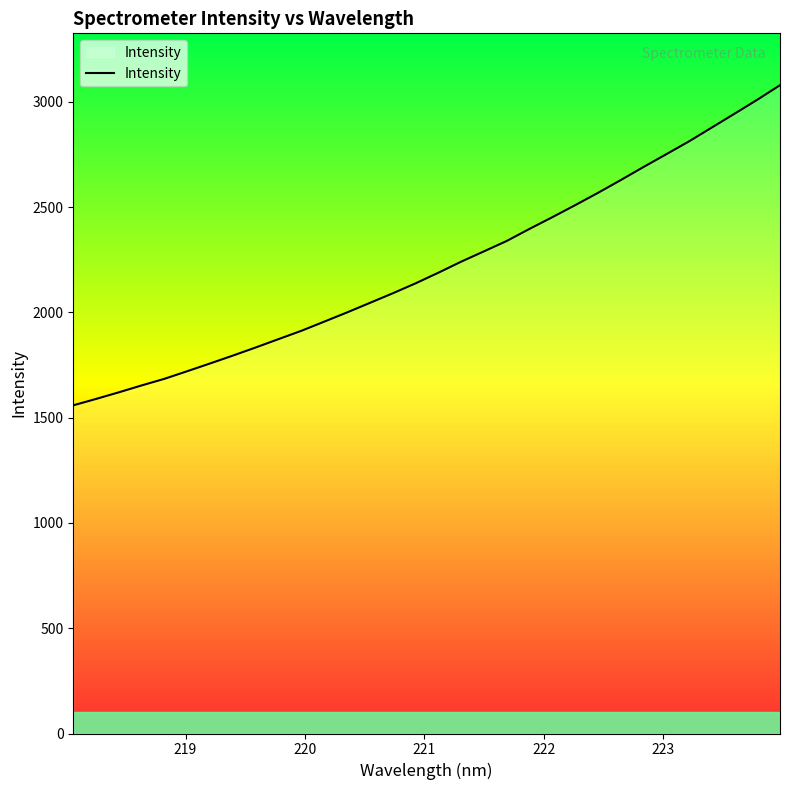

What is the maximum value shown in the chart?

3078.7